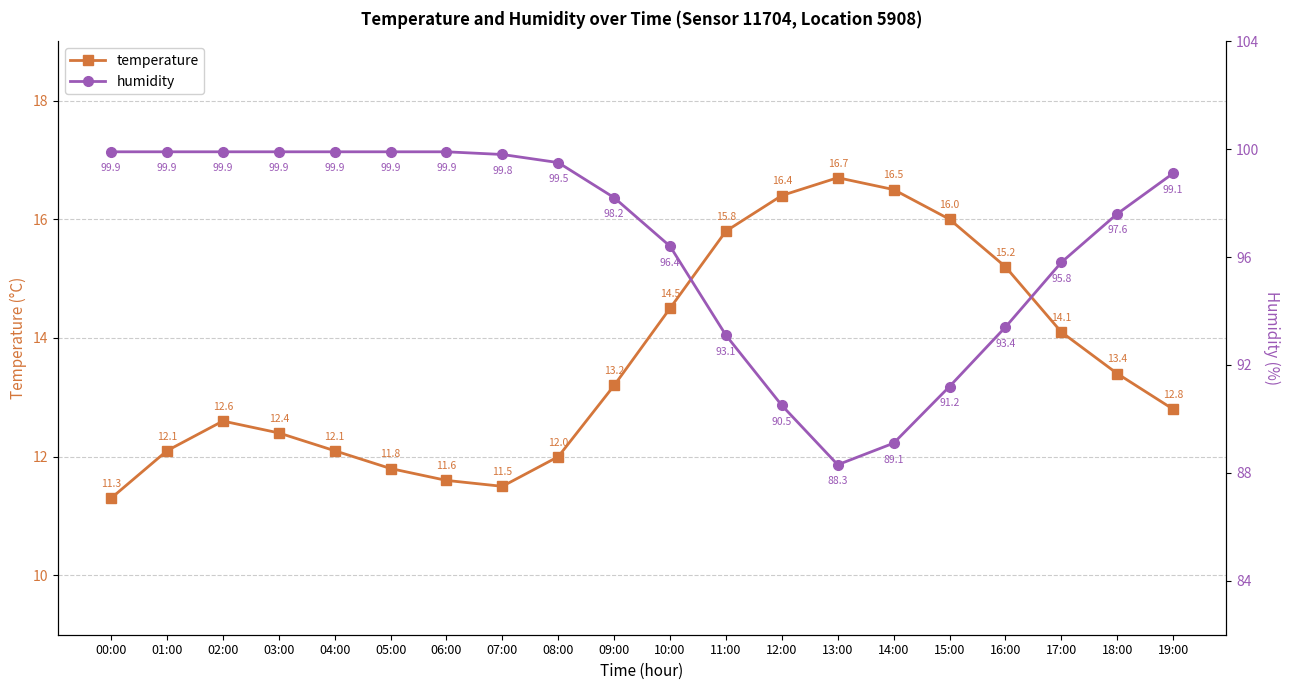

What is the difference between the maximum and minimum values in the humidity series?

11.6